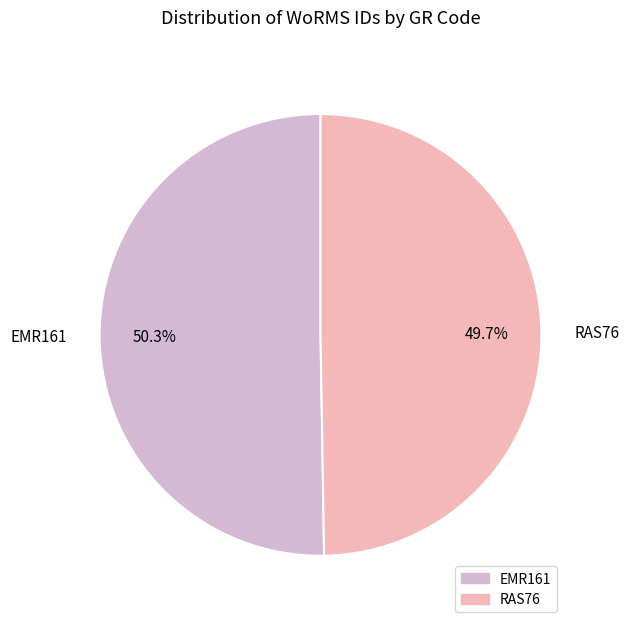

Between EMR161 and RAS76, which is larger?

EMR161